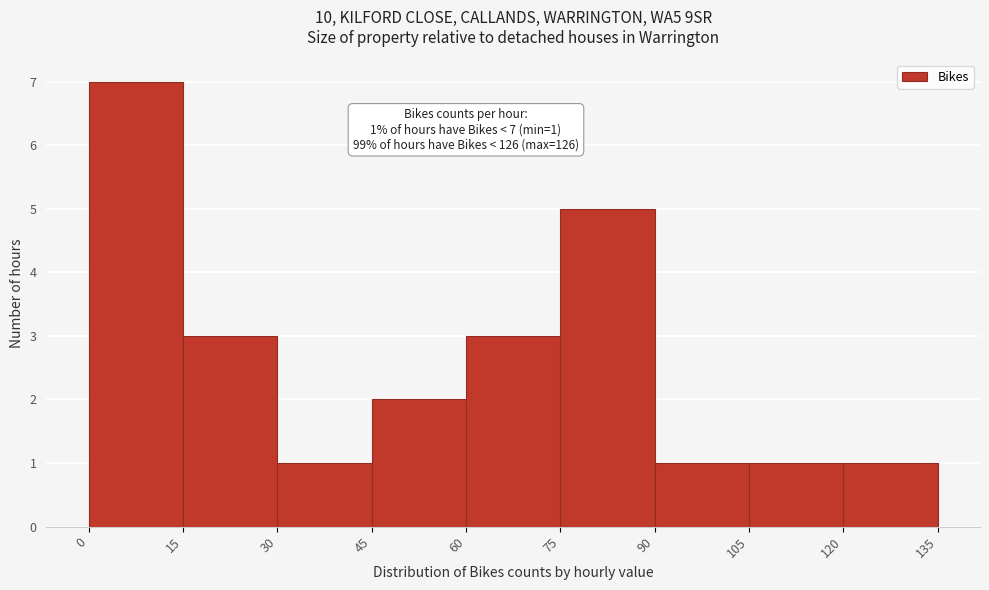

Which range on the x-axis has the tallest bar?

0 to 15